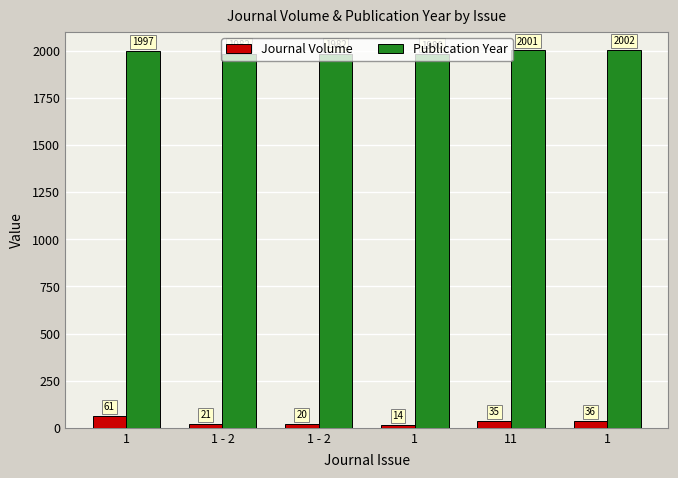

How many categories are shown in the chart?

6